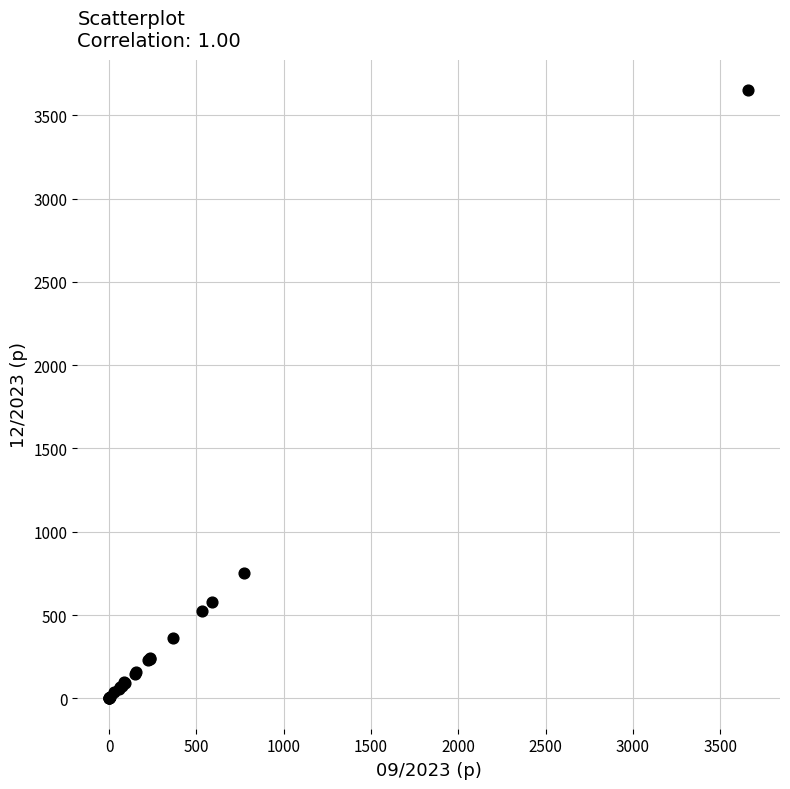

What Y value in the scatter plot is closest to 1825?

755